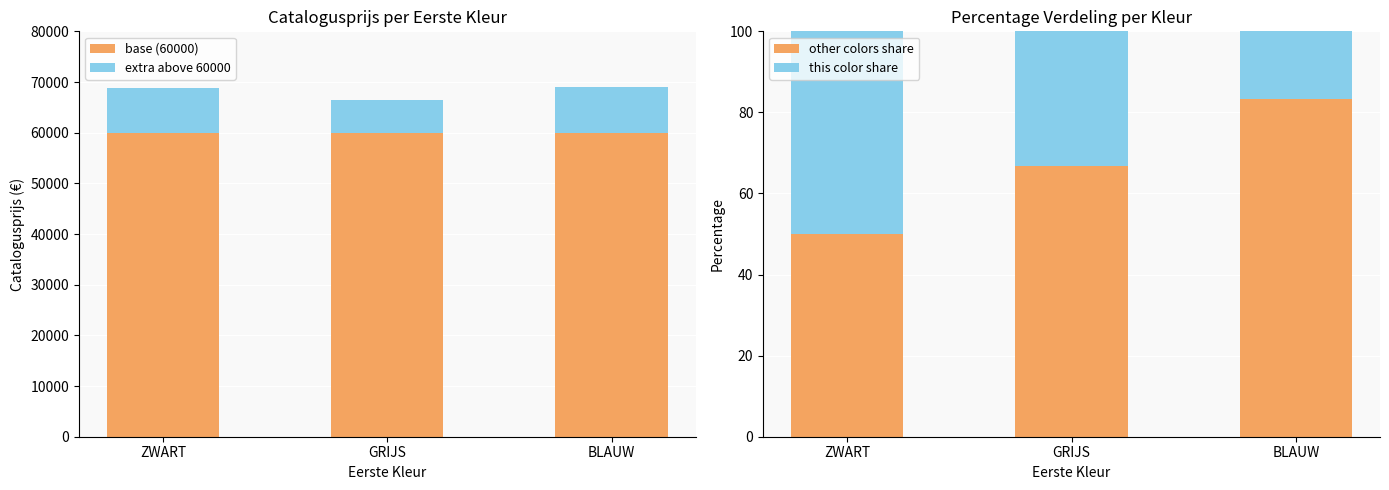

What is the total value across all series at BLAUW?

69067.0